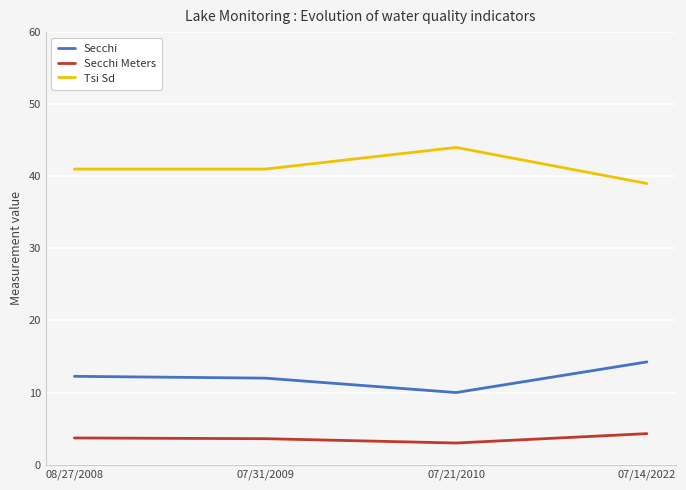

List the series in order of their peak value, lowest first.

Secchi Meters, Secchi, Tsi Sd